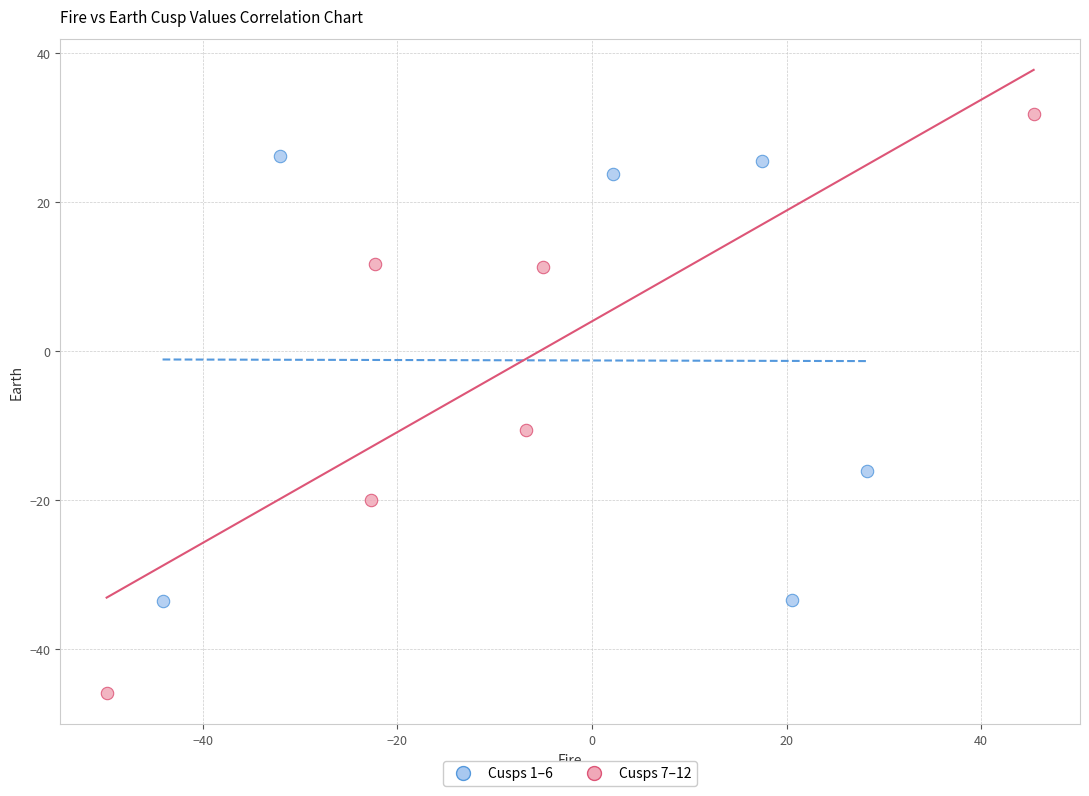

Which series contains the lowest Y value?

Cusps 7–12